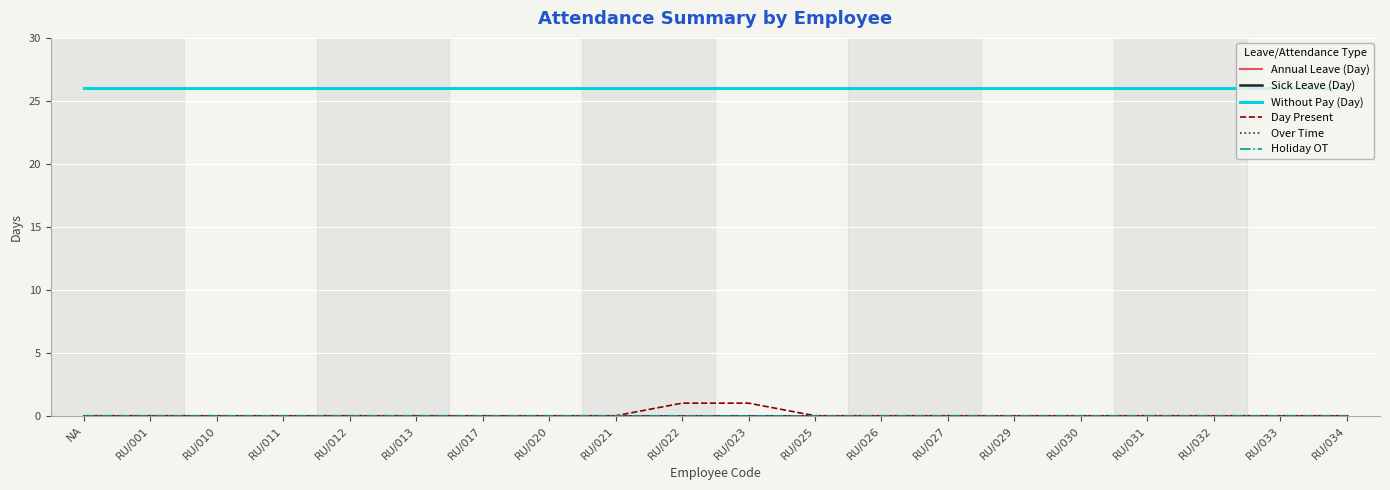

The value of Annual Leave (Day) at RU/017 is 0. True or false?

True